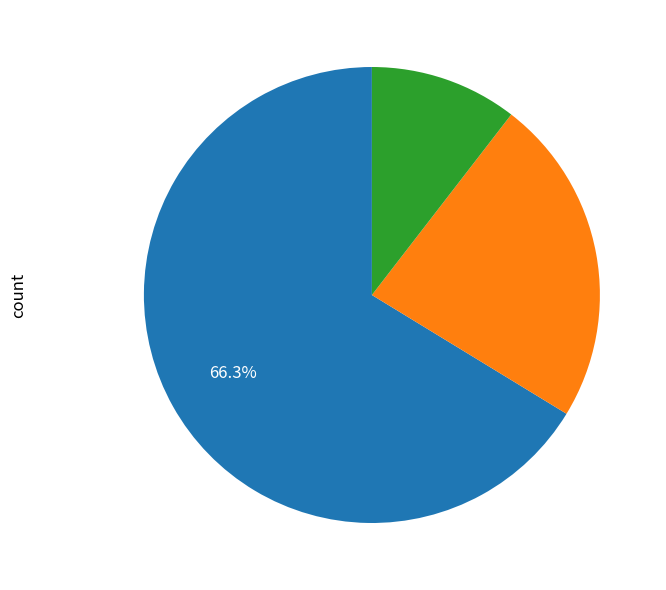

Is there a majority slice in this chart?

Yes